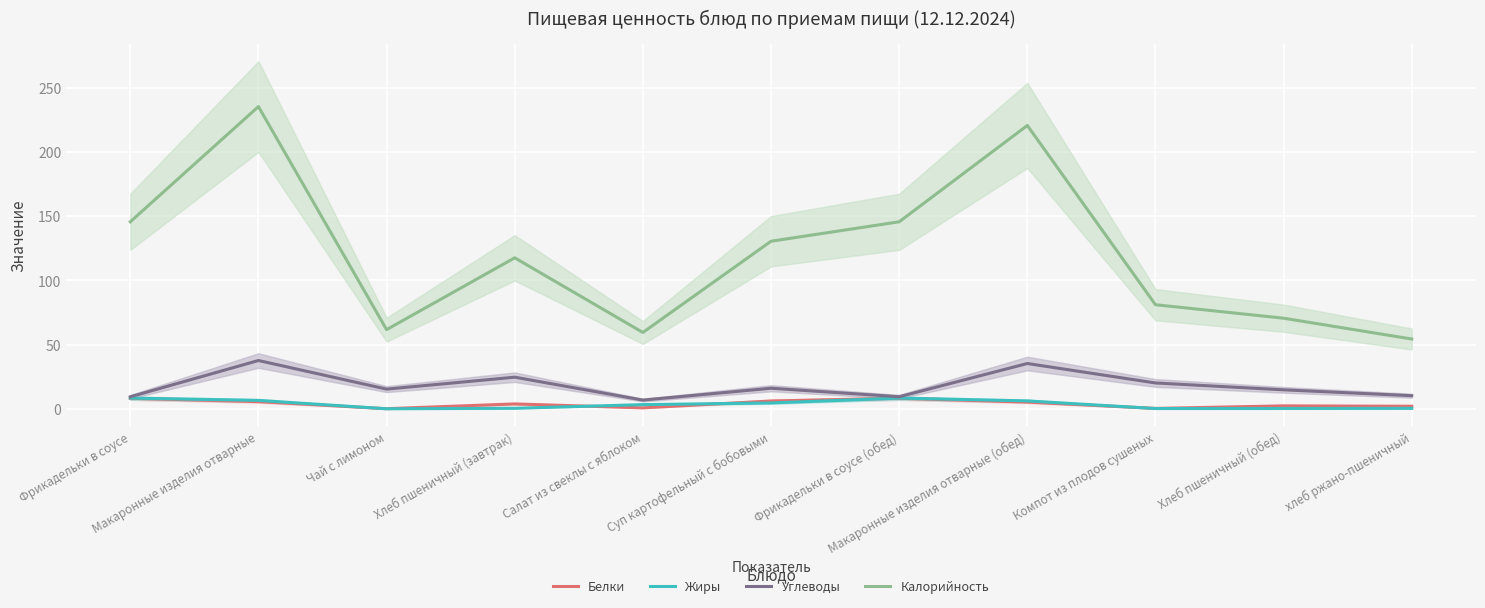

Count the number of data series in this chart.

4